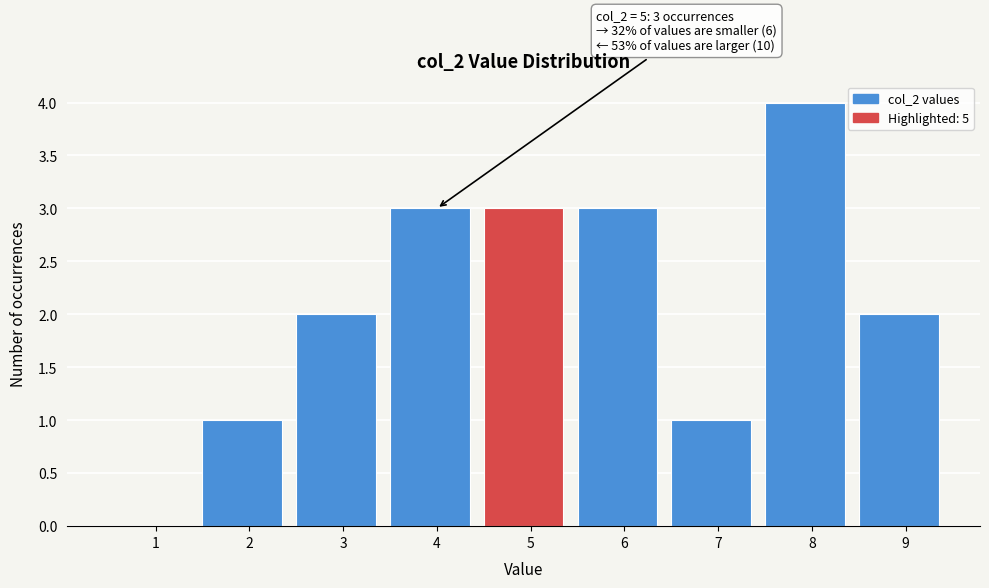

Reading left to right, list all the values displayed in this chart.

1=0	2=1	3=2	4=3	5=3	6=3	7=1	8=4	9=2